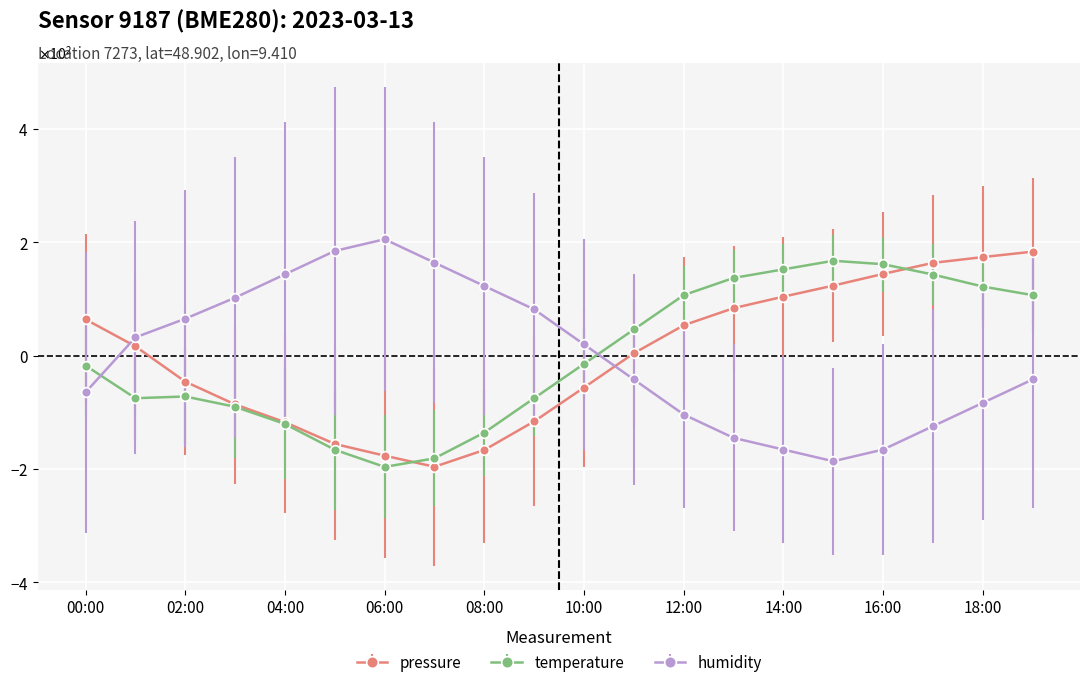

How many intersections are there between humidity and pressure?

2